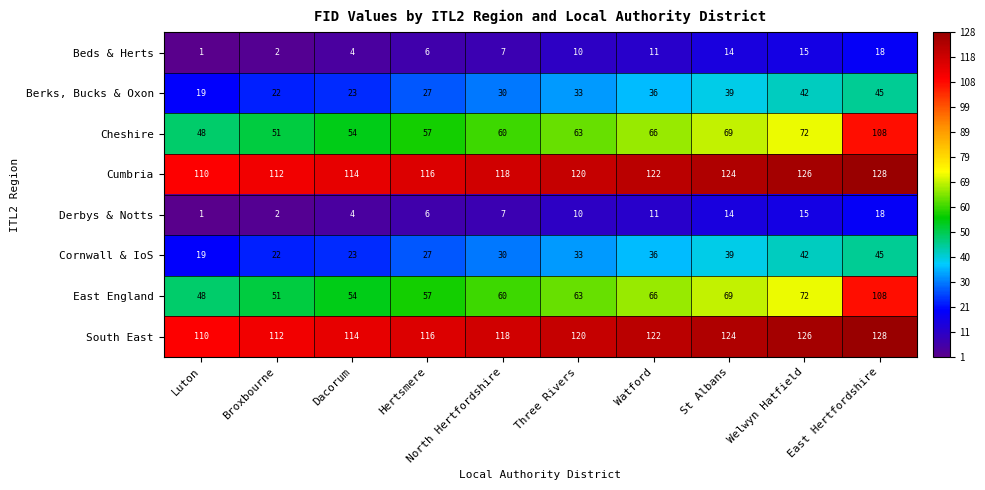

Rank the categories by East England value from lowest to highest.

Luton, Broxbourne, Dacorum, Hertsmere, North Hertfordshire, Three Rivers, Watford, St Albans, Welwyn Hatfield, East Hertfordshire